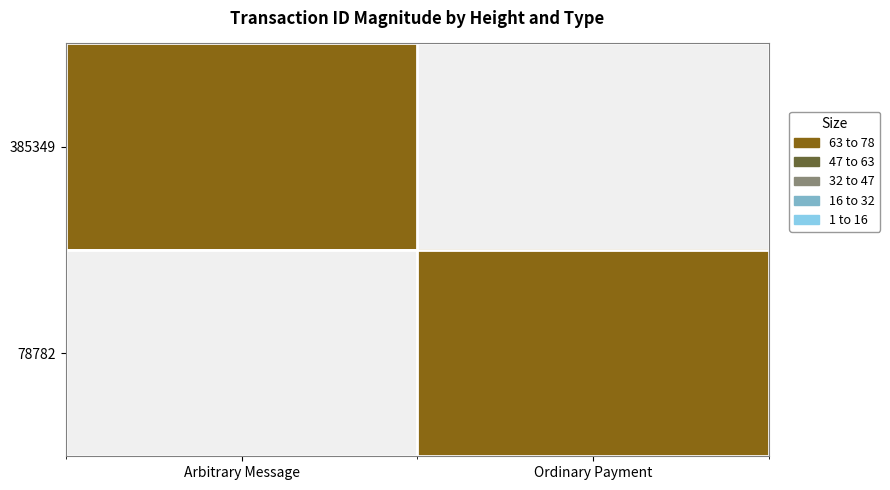

At which category is the sum across all series the highest?

Ordinary Payment